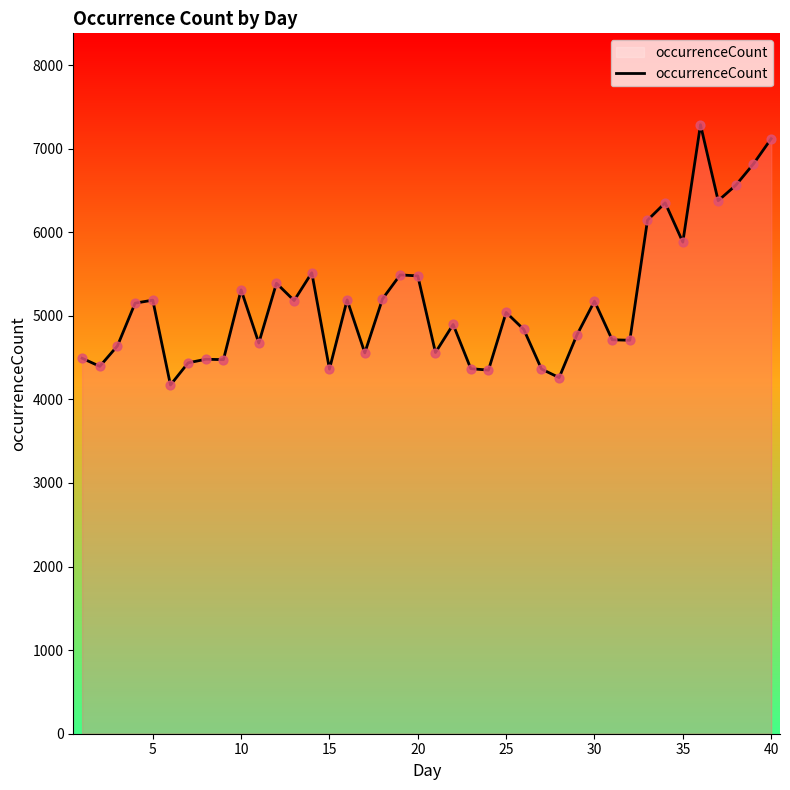

What is the maximum value shown in the chart?

7286